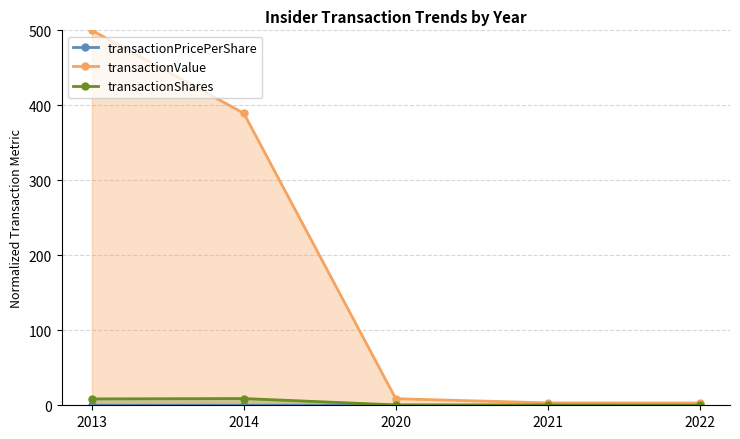

Which series changed the most between 2014 and 2022?

transactionValue